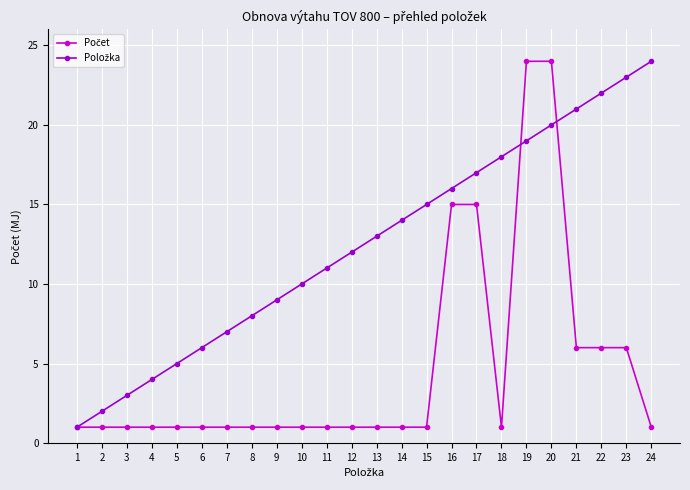

What is the greatest value displayed?

24